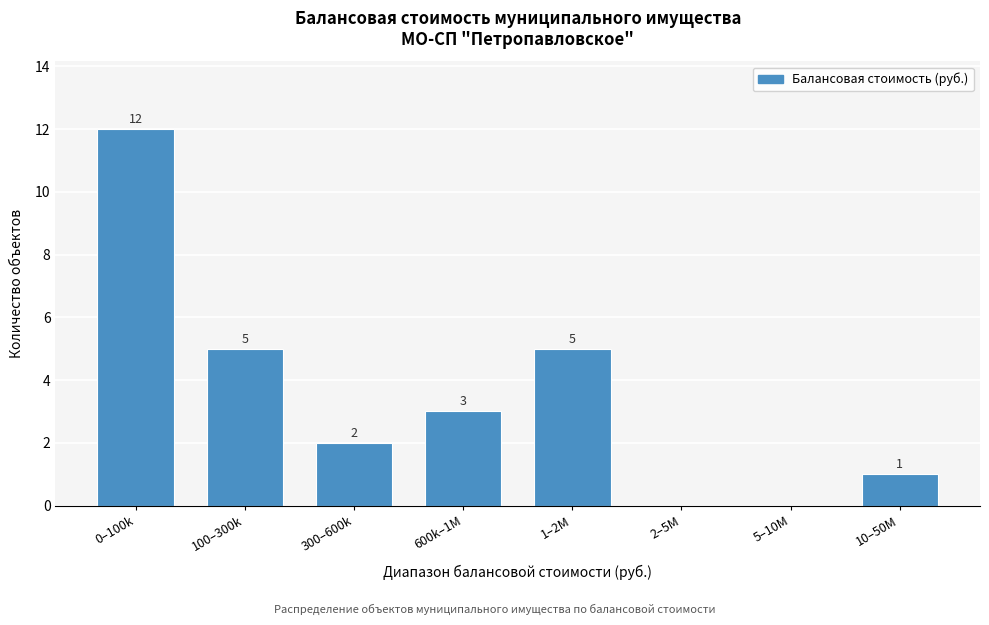

Reading left to right, what are all the values shown in this chart?

0–100k=12	100–300k=5	300–600k=2	600k–1M=3	1–2M=5	2–5M=0	5–10M=0	10–50M=1